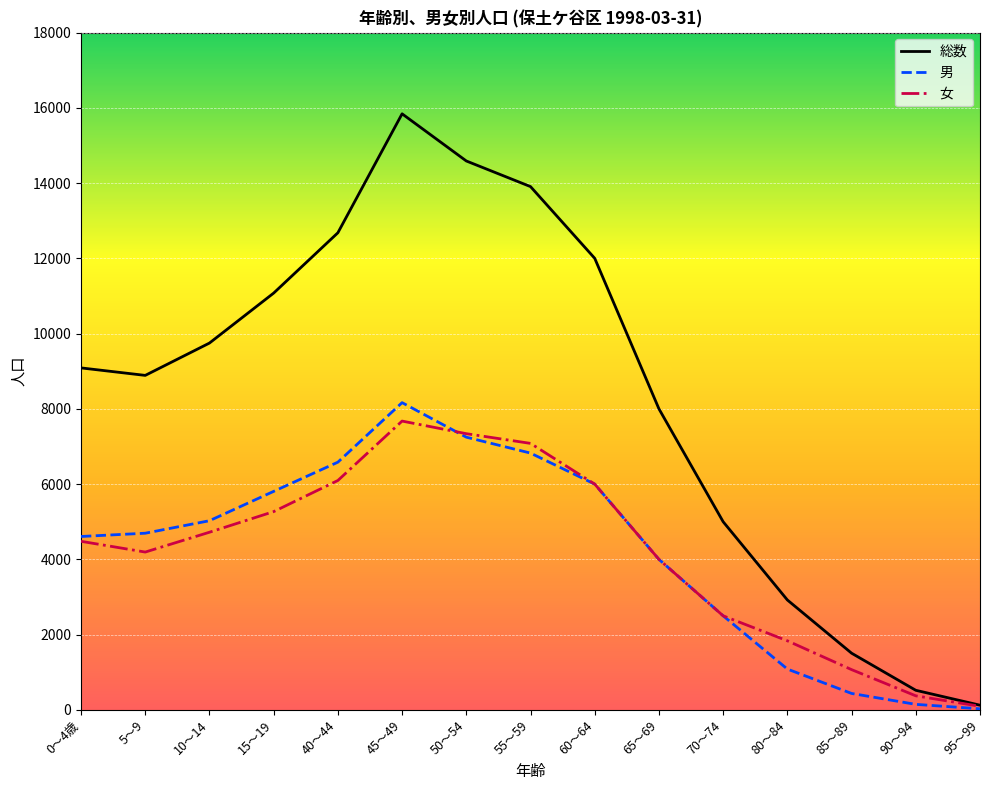

Between 5～9 and 50～54, which series saw the biggest shift?

総数